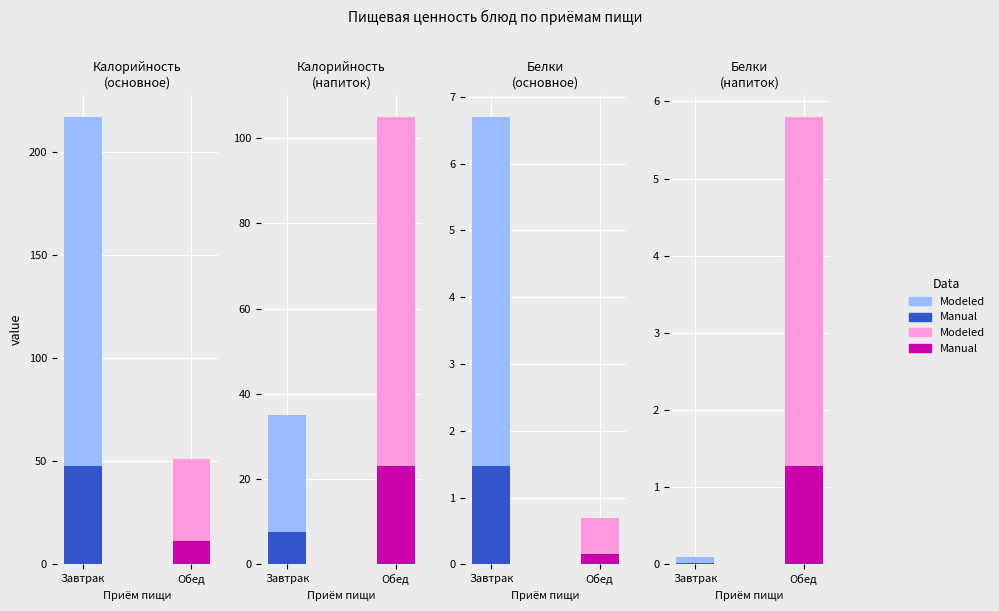

What is the value of the Белки (напиток/1блюдо) bar at the 1st from the left?

0.1